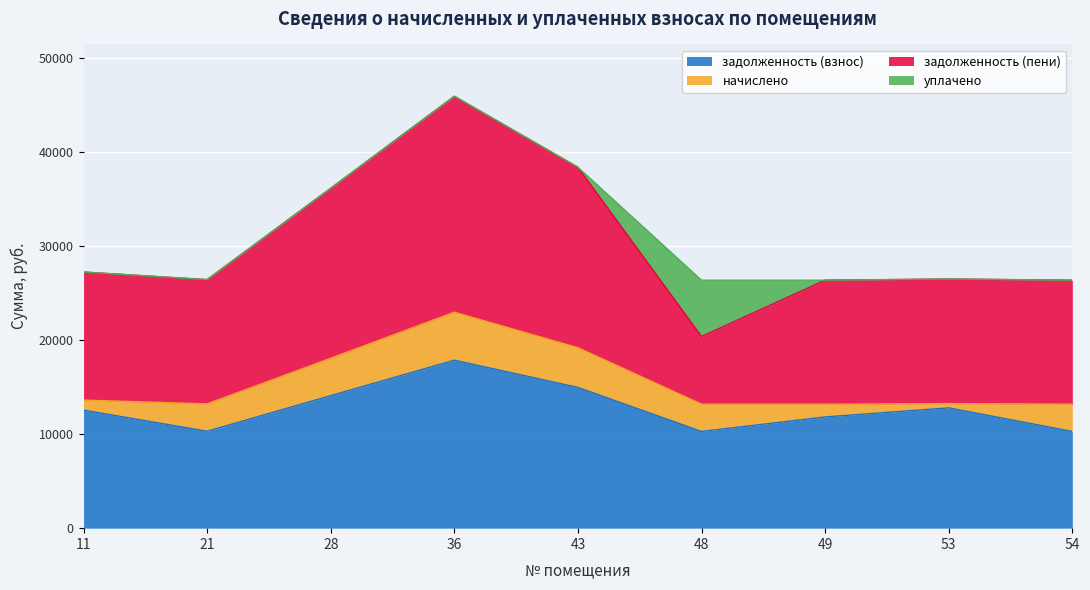

What is the value of the задолженность (взнос) point at the 3rd from the left?

14086.1